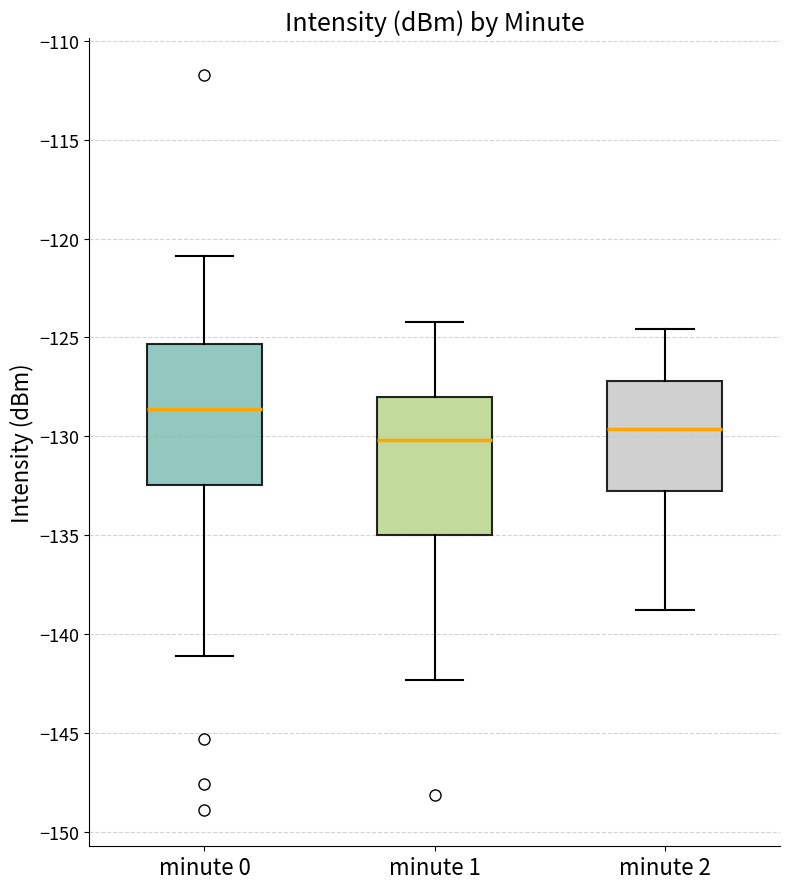

Reading left to right, read every box against the y-axis: the position of its median line, the range the box covers, and the ends of its whiskers. The values are not printed on the chart, so give them approximately, as read against the axis.

minute 0: median -128.5, box -132.5 to -125.5, whiskers -141.0 to -121.0
minute 1: median -130.0, box -135.0 to -128.0, whiskers -142.5 to -124.0
minute 2: median -129.5, box -133.0 to -127.0, whiskers -139.0 to -124.5